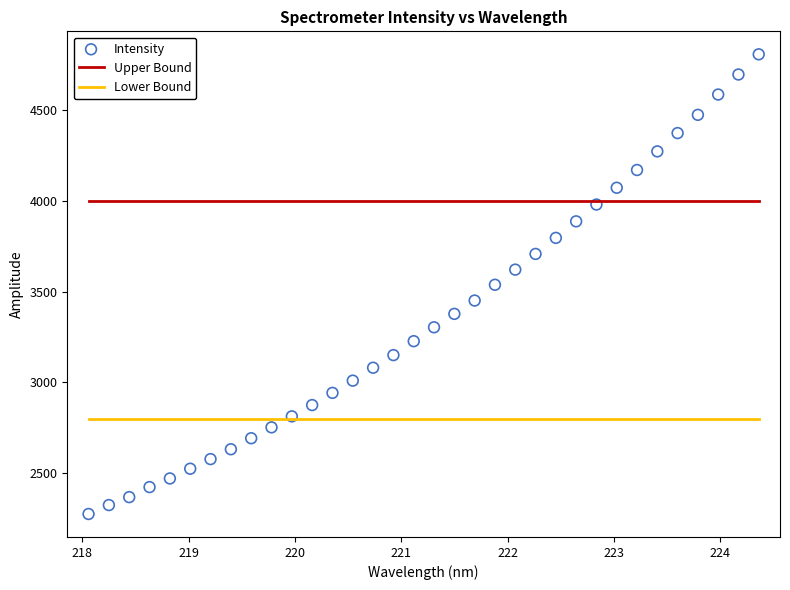

What is the range of Y values (max minus min)?

2530.0